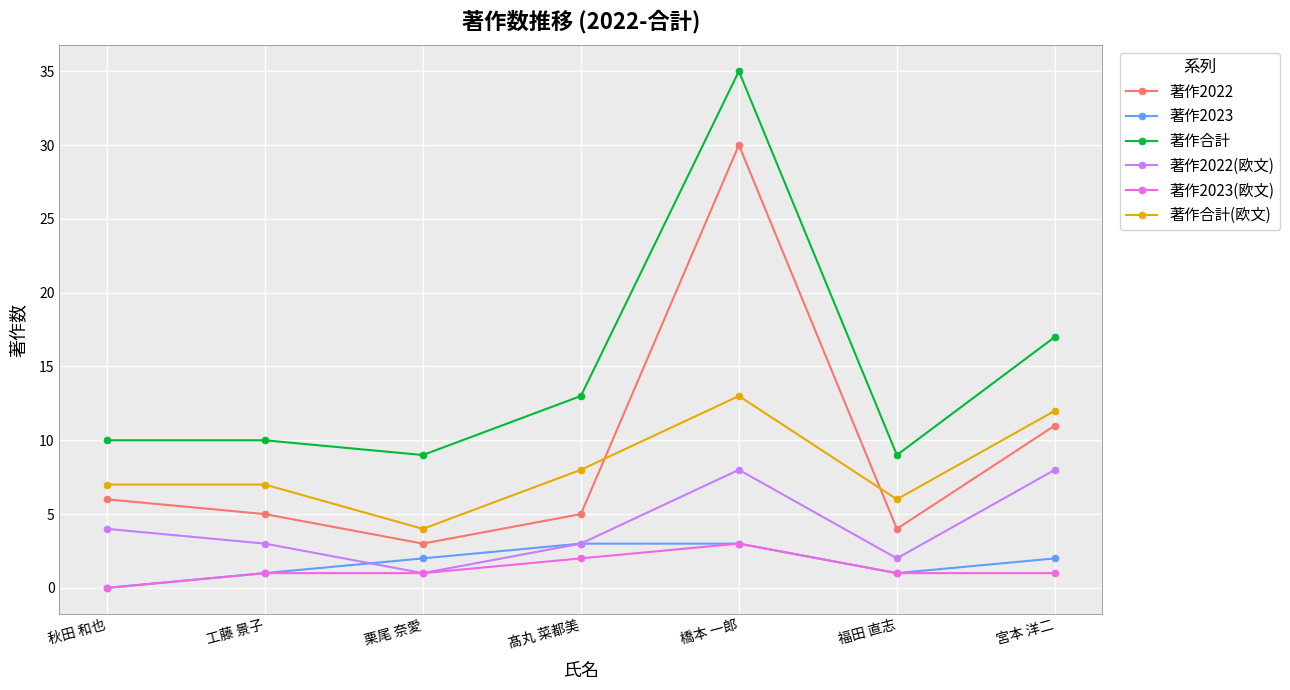

Where is the first local minimum for 著作合計(欧文)?

栗尾 奈愛